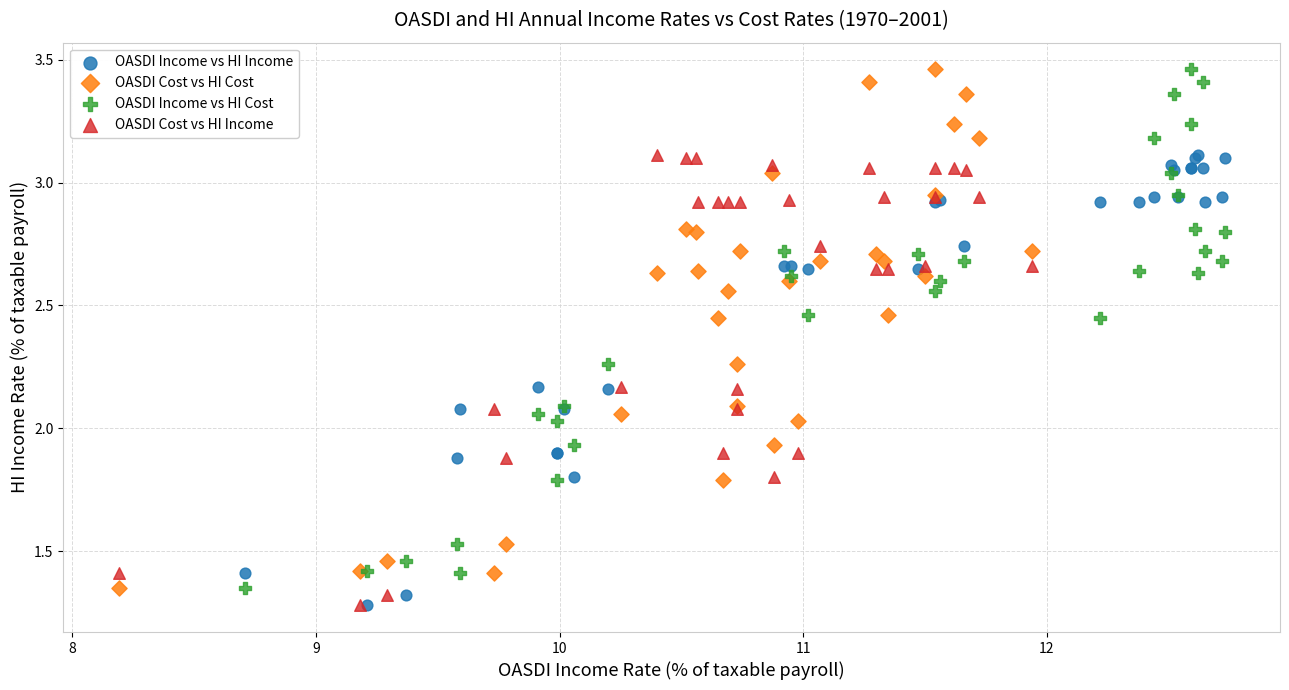

What are all the series names shown in the legend?

OASDI Income vs HI Income, OASDI Cost vs HI Cost, OASDI Income vs HI Cost, OASDI Cost vs HI Income